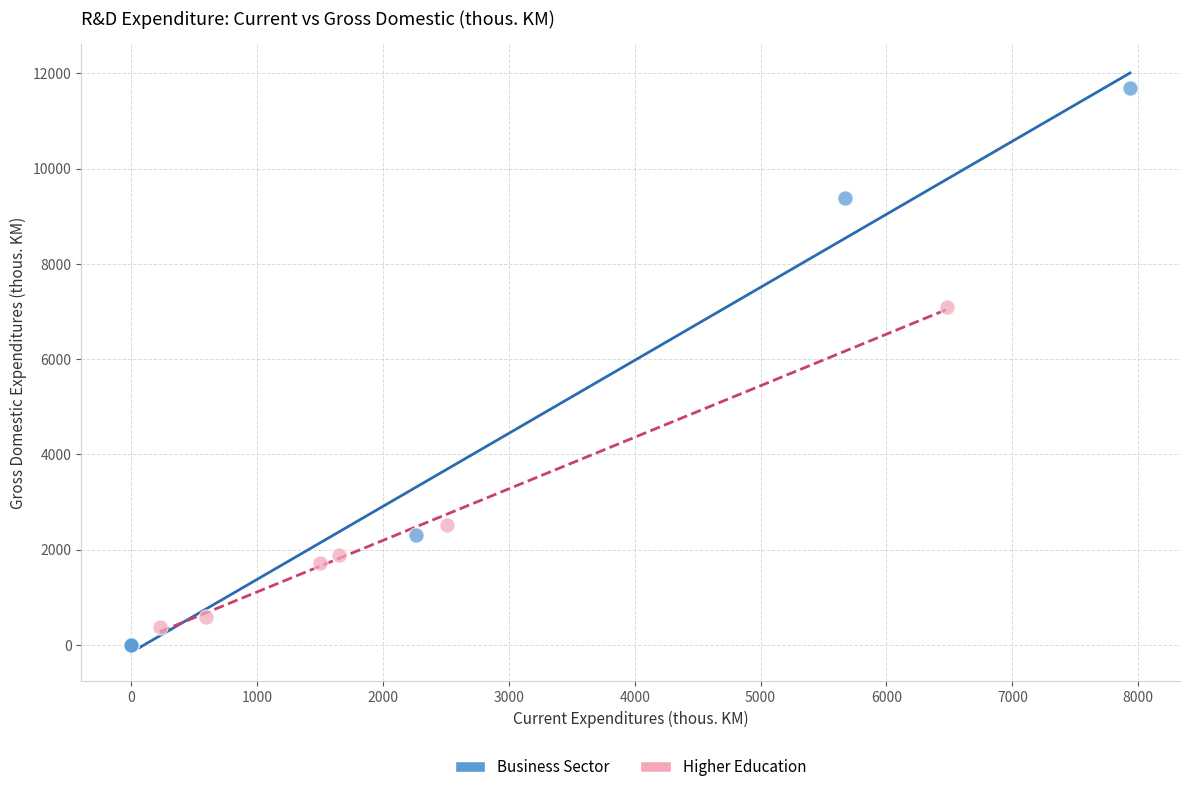

Which series reaches the minimum Y coordinate?

Business Sector